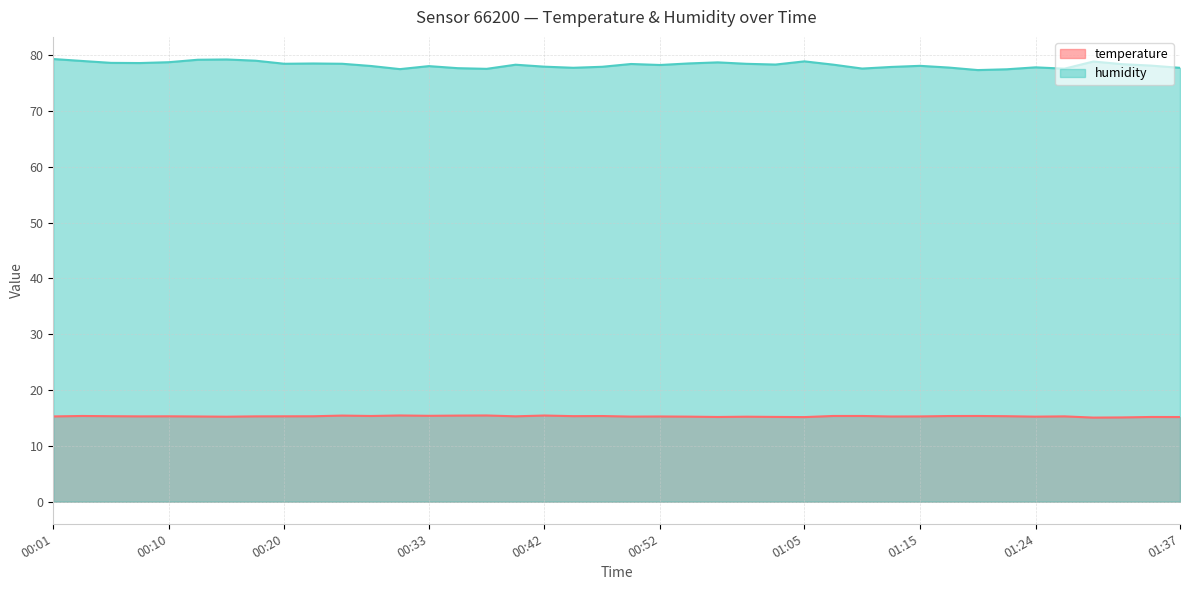

The temperature series shows 15.4 at 00:25. True or false?

True